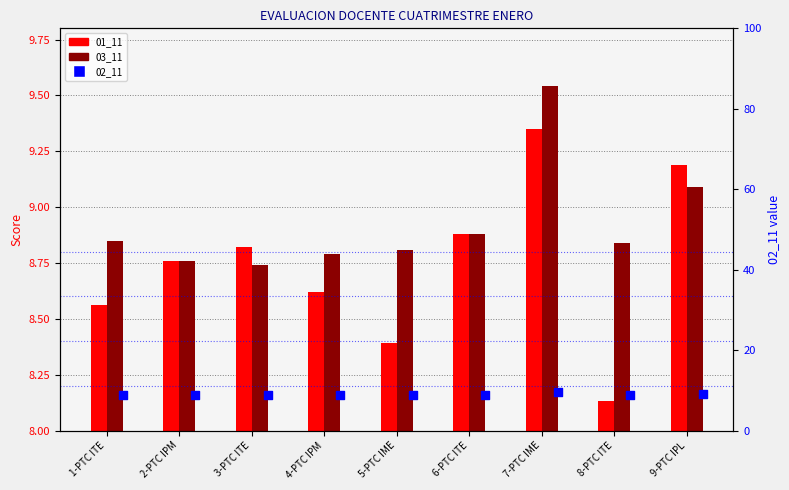

Which series has the largest Y range (max minus min)?

01_11